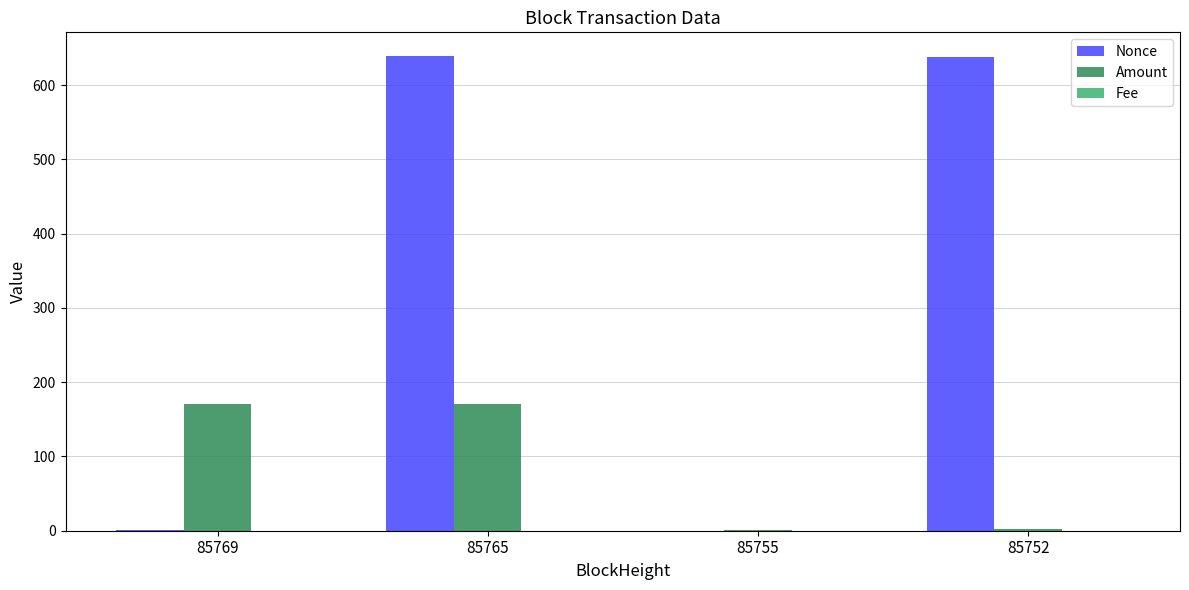

Which series has the largest range (max minus min)?

Nonce